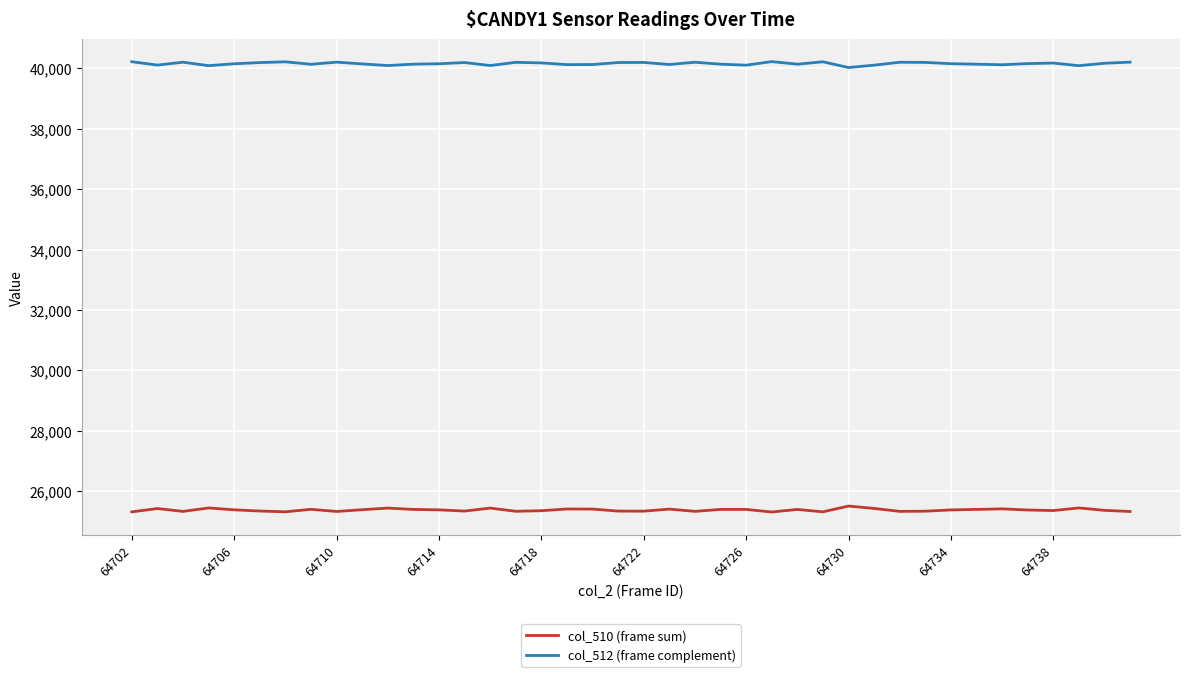

Which series has the largest total across all categories?

col_512 (frame complement)